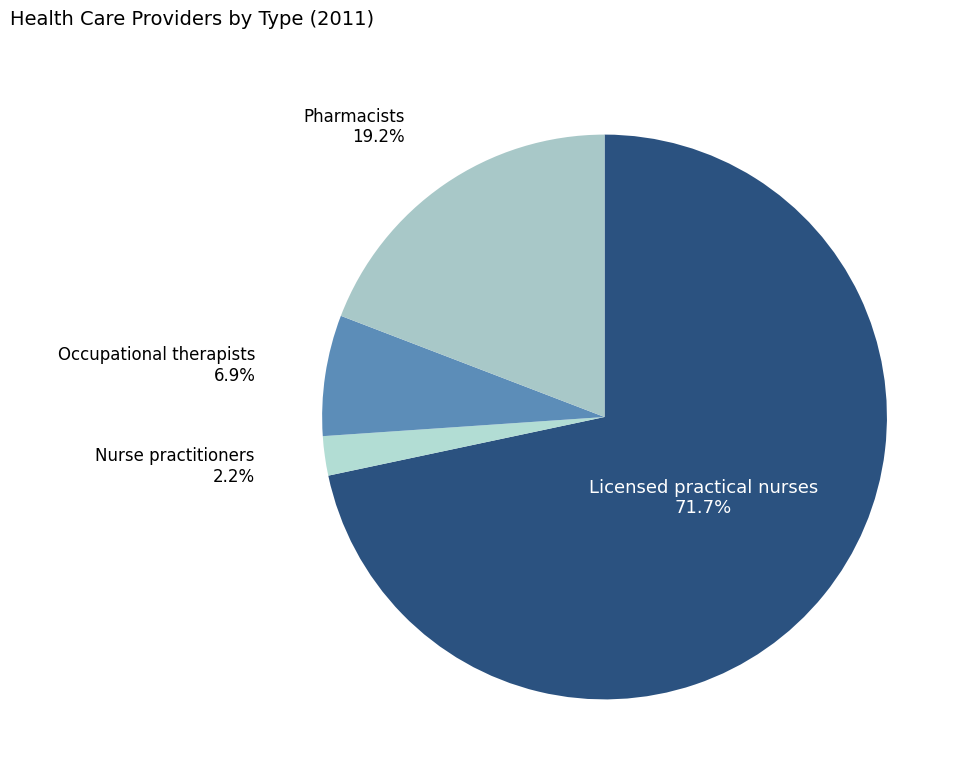

Is there a majority slice in this chart?

Yes